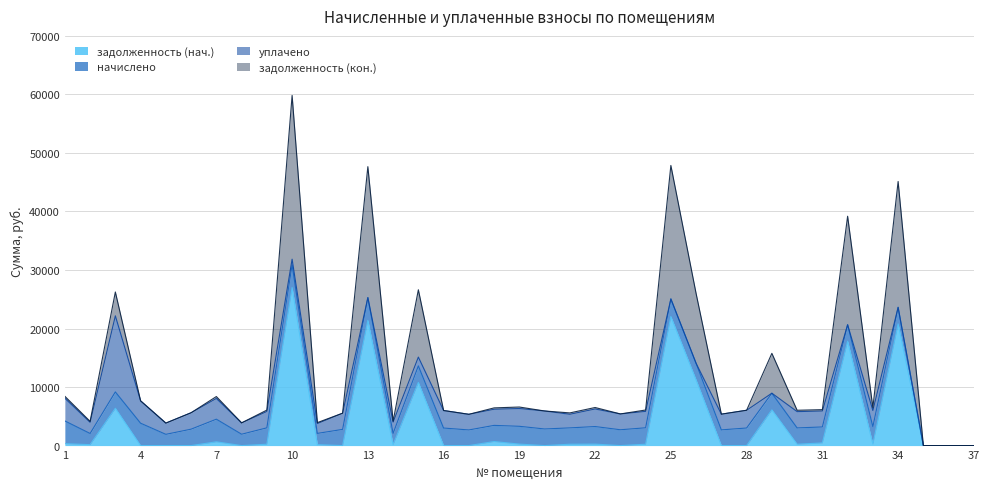

What is the maximum value for задолженность (нач.)?

27008.8